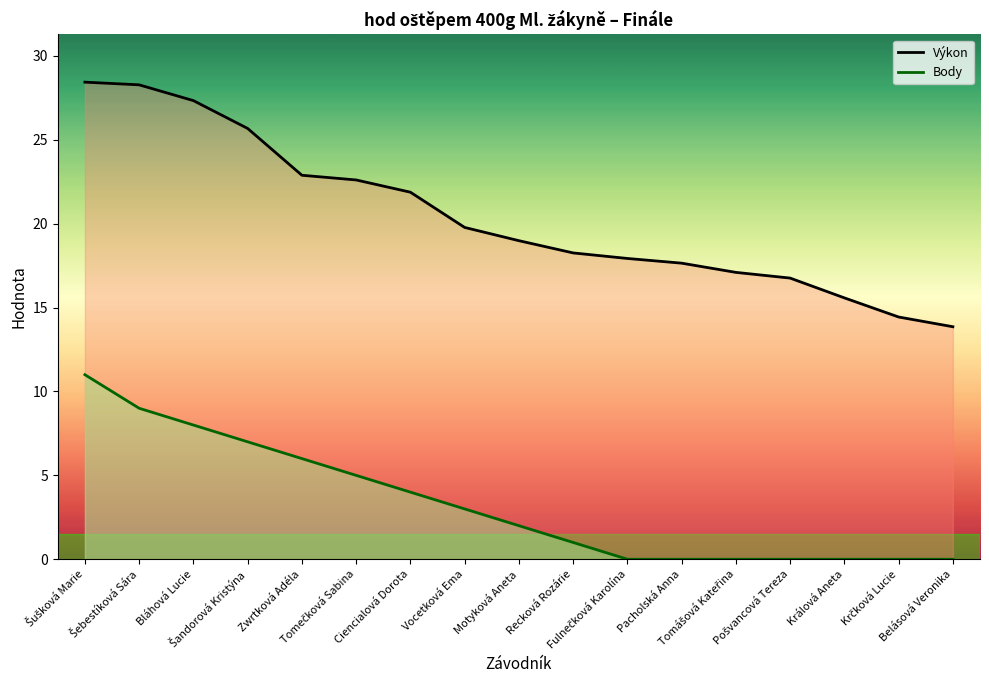

Between Fulnečková Karolína and Pošvancová Tereza, which series saw the biggest shift?

Výkon